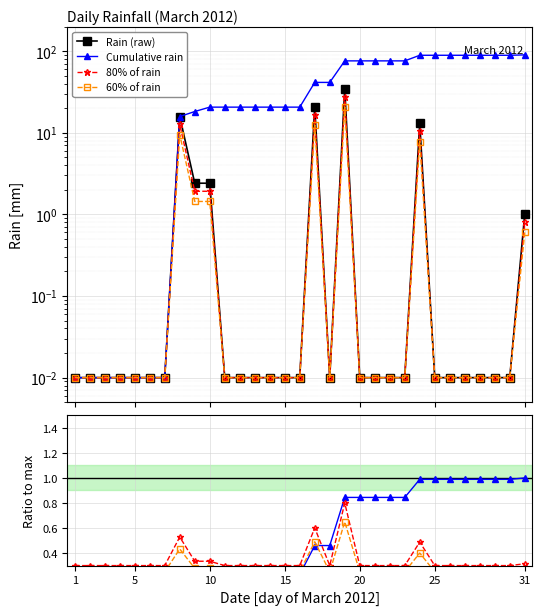

How many categories are shown in the chart?

31